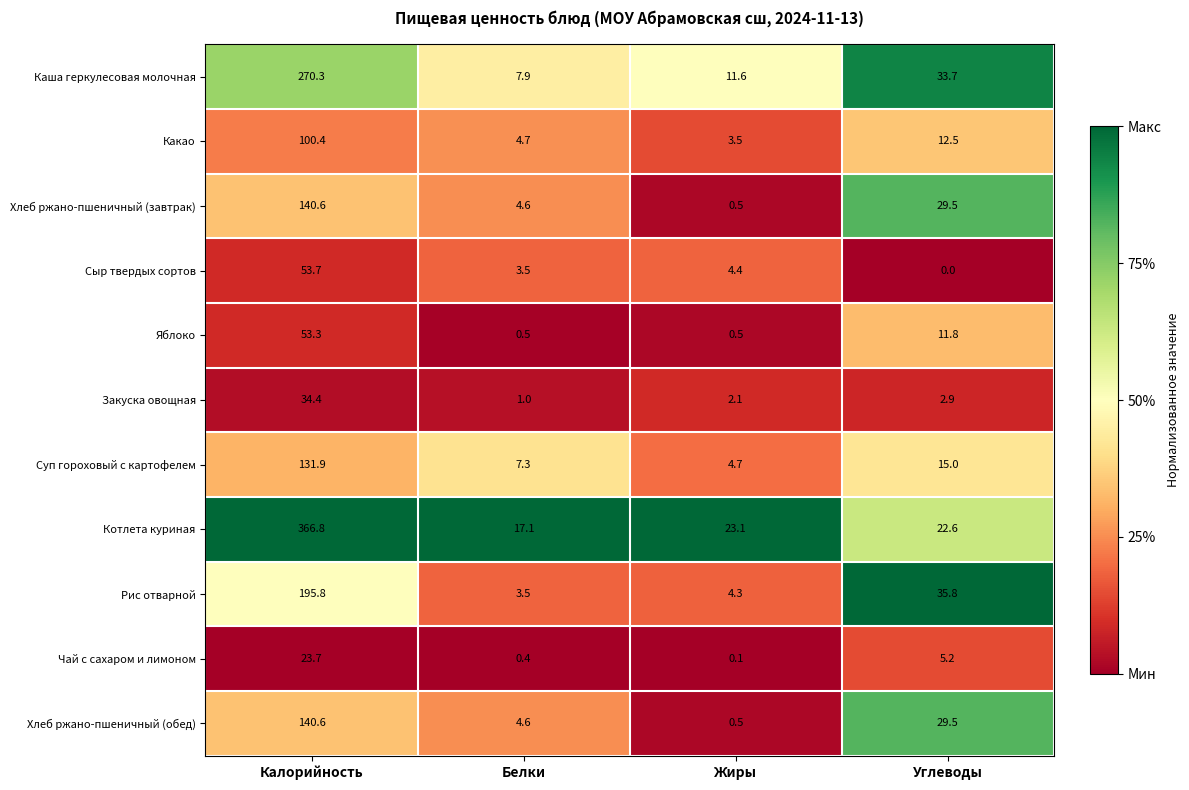

Count the number of categories in the chart.

4